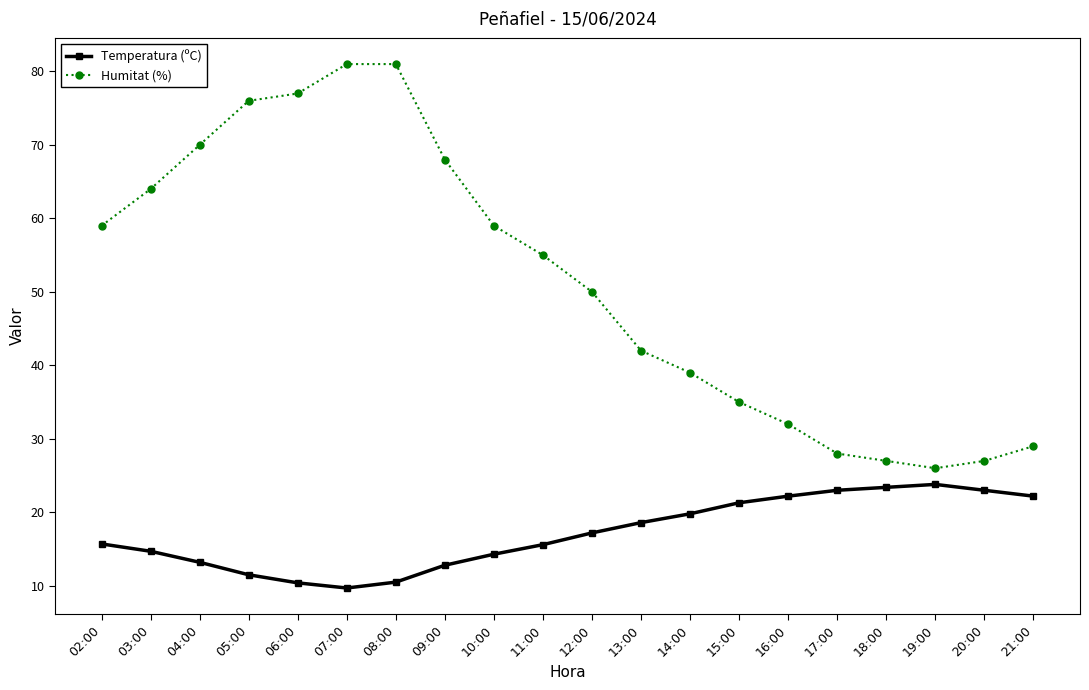

Rank the series by their average value, from highest to lowest.

Humitat (%), Temperatura (ºC)